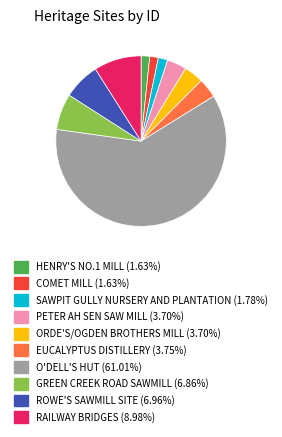

Is there any slice that represents more than half of the pie?

Yes